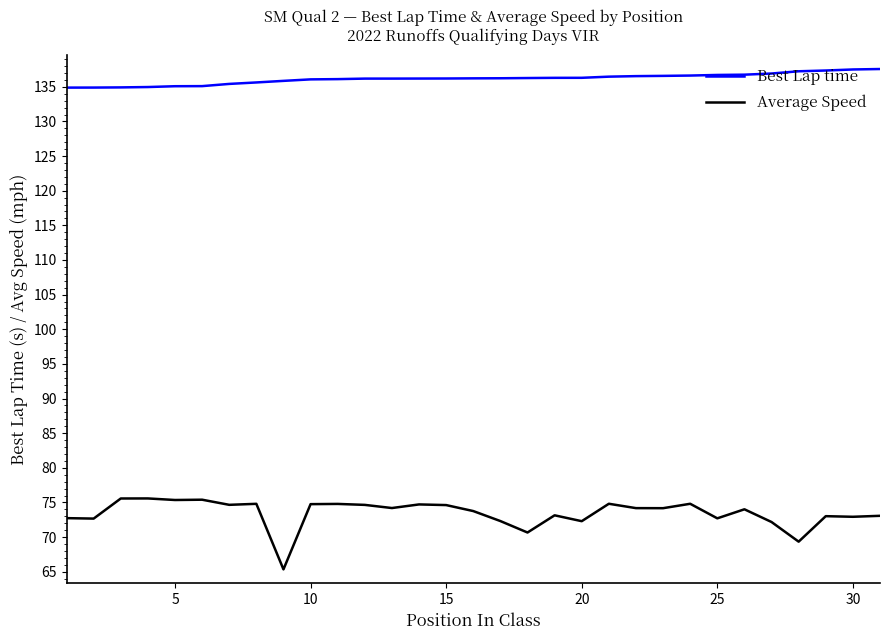

What is the lowest value of the Average Speed series?

65.3